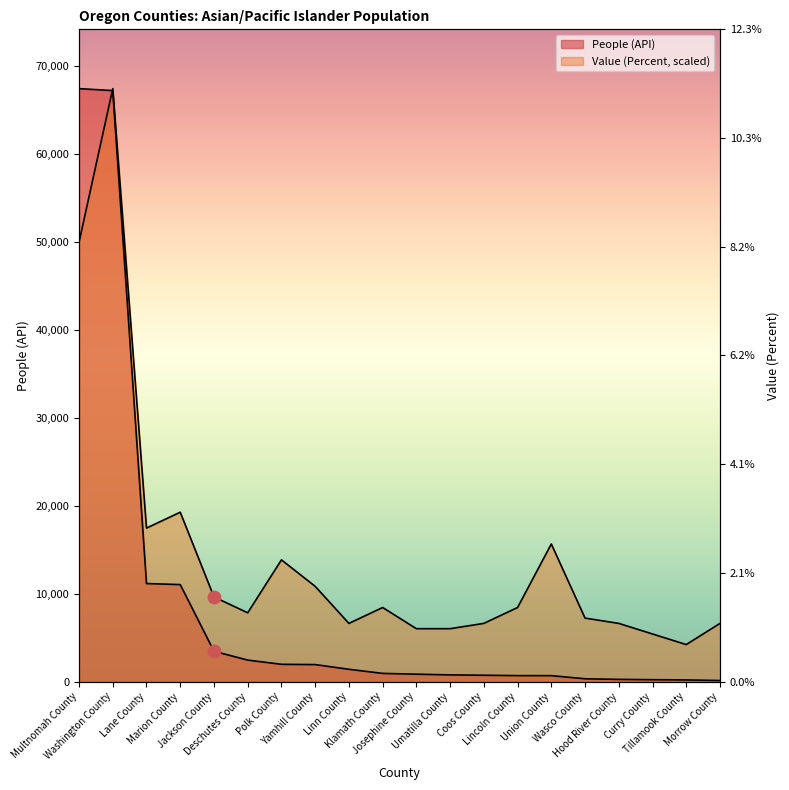

Which series has the largest total across all categories?

Value (Percent)